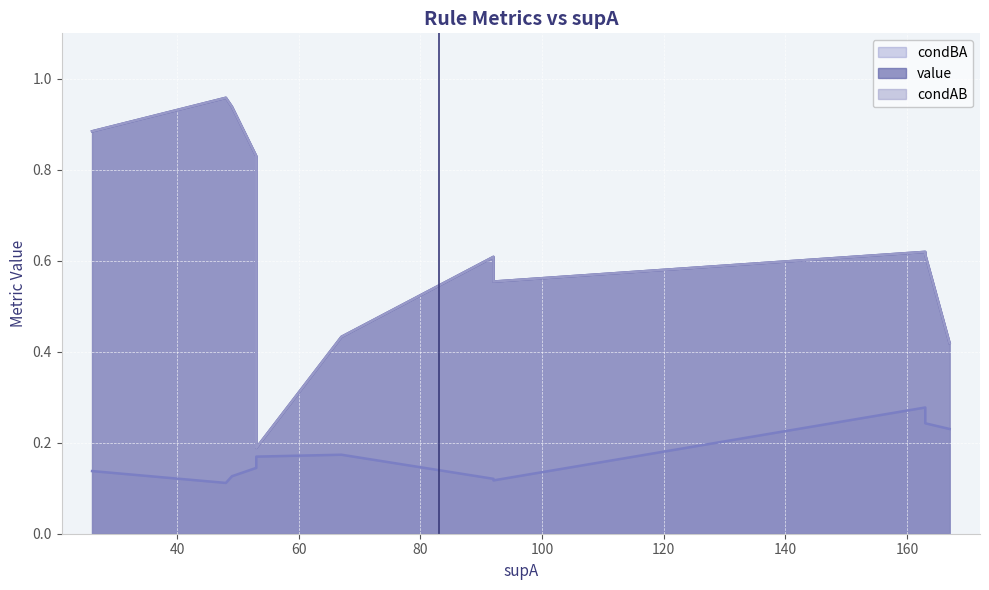

What is the difference between the condAB values at 10 and 1?

0.8